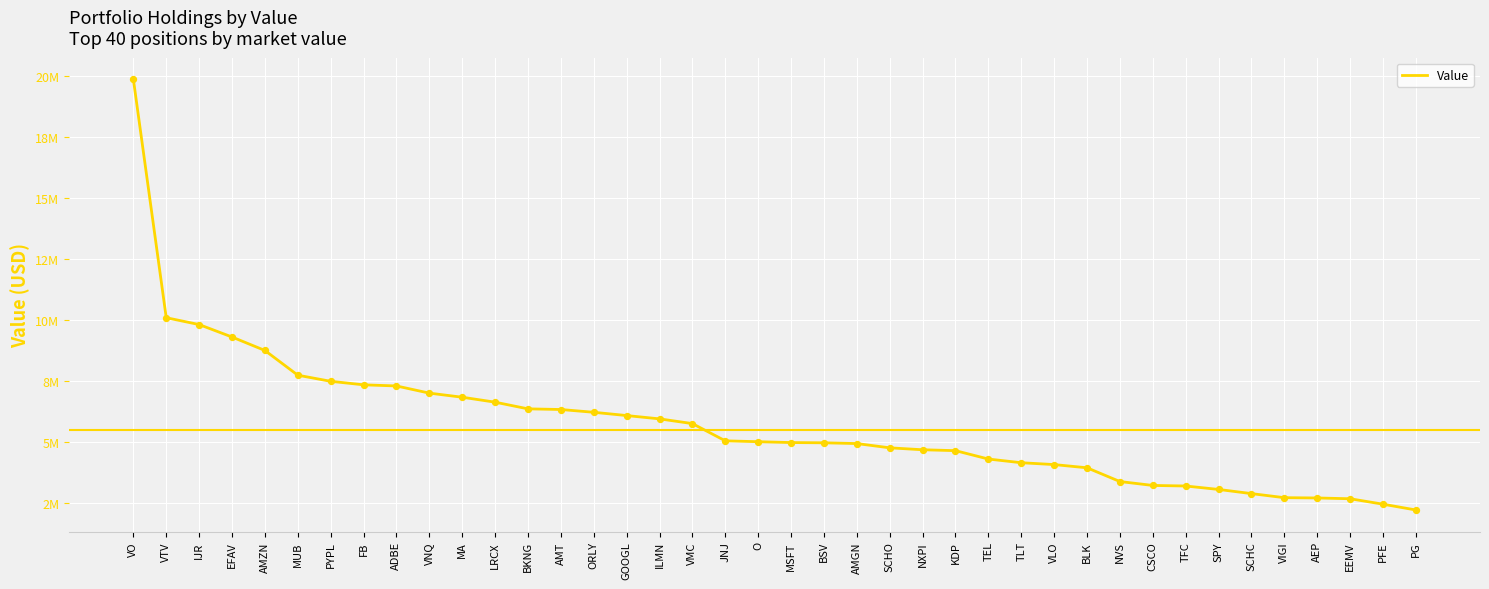

Between VTV and EFAV, which is larger?

VTV